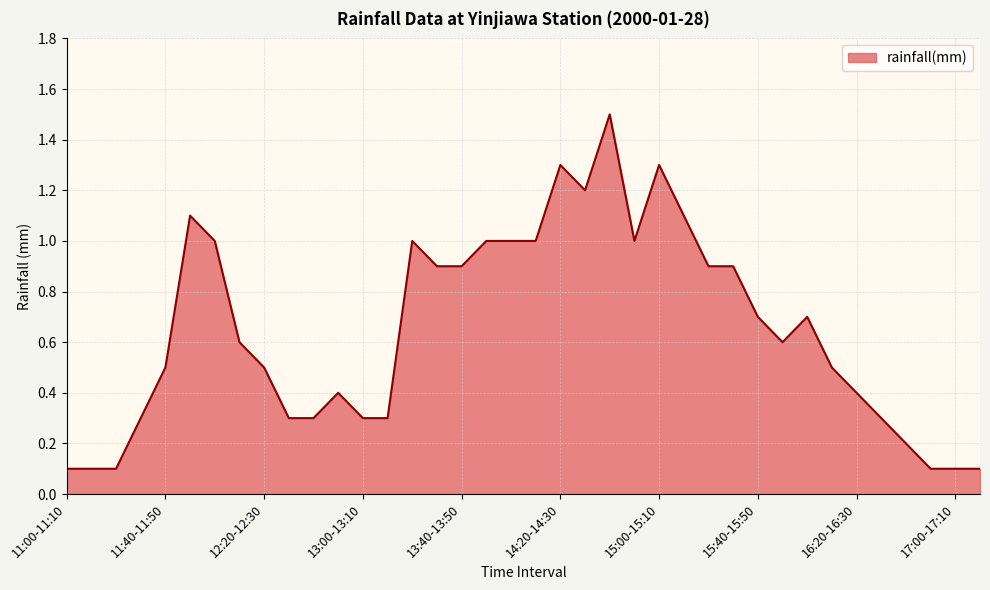

What is the maximum value shown in the chart?

1.5